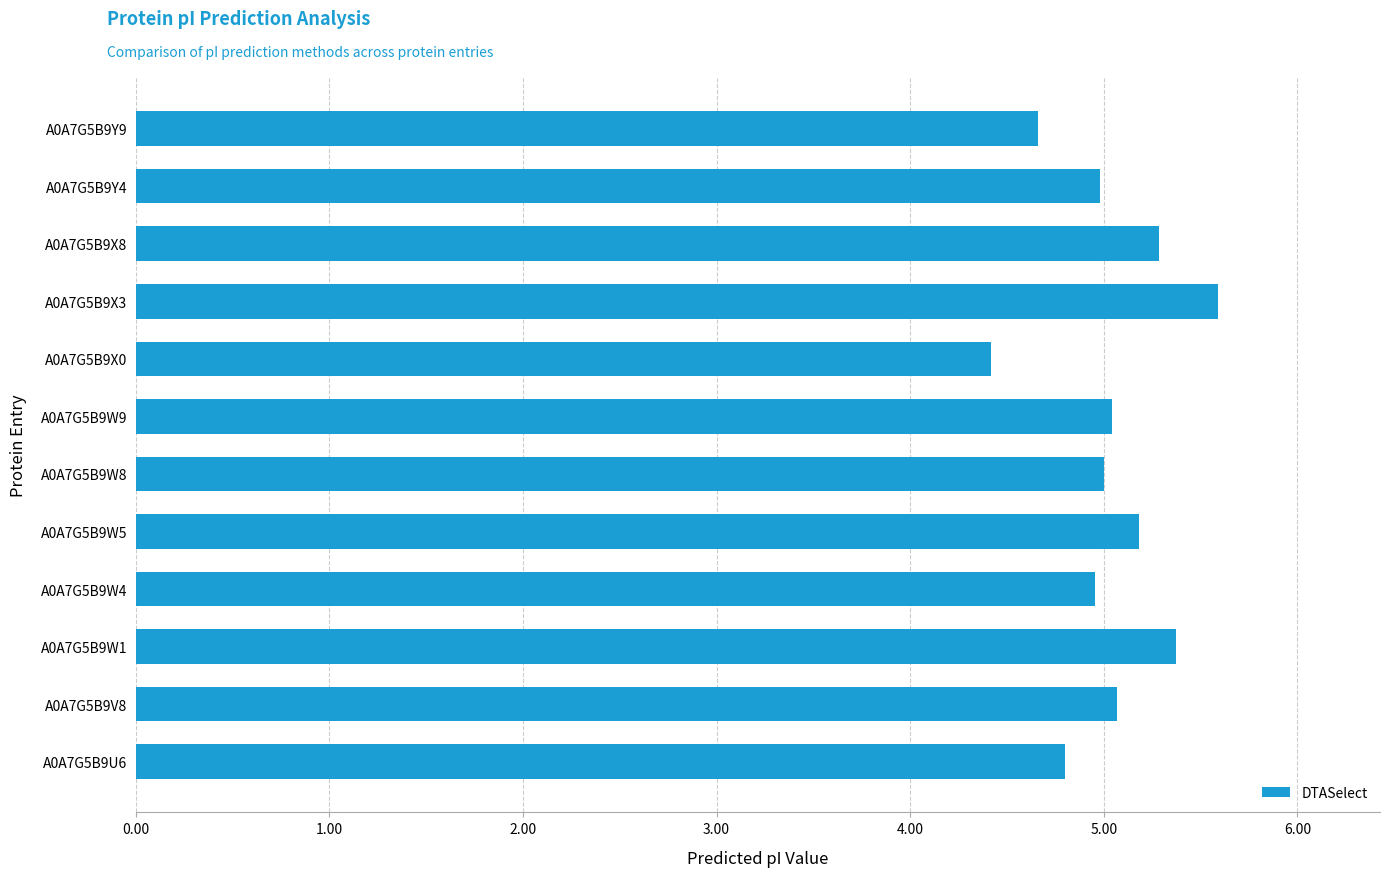

Reading bottom to top, transcribe all the data shown in this chart.

A0A7G5B9U6=4.8	A0A7G5B9V8=5.1	A0A7G5B9W1=5.4	A0A7G5B9W4=5.0	A0A7G5B9W5=5.2	A0A7G5B9W8=5.0	A0A7G5B9W9=5.0	A0A7G5B9X0=4.4	A0A7G5B9X3=5.6	A0A7G5B9X8=5.3	A0A7G5B9Y4=5.0	A0A7G5B9Y9=4.7